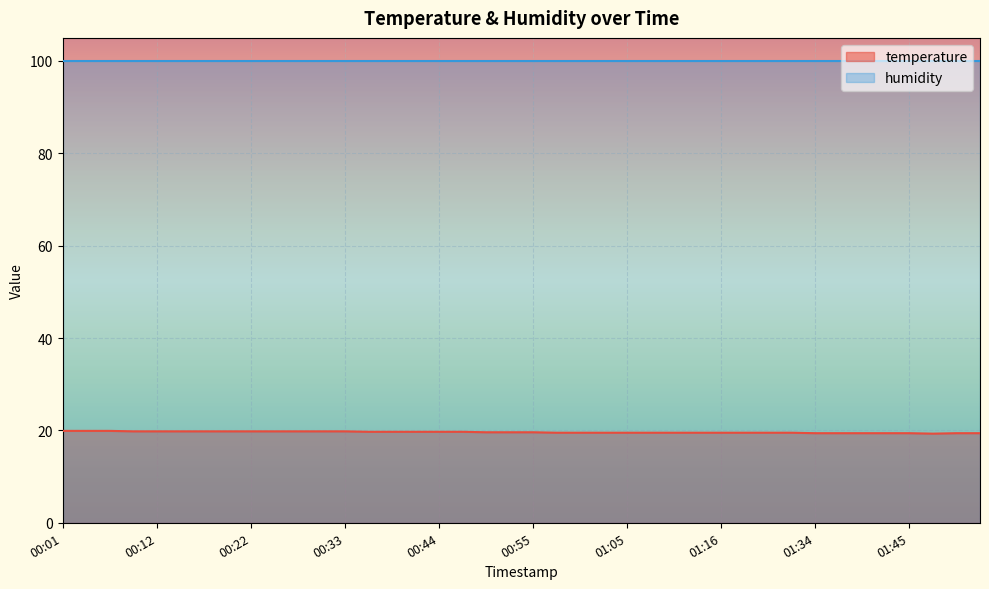

What is the label of the 6th point from the right?

01:40